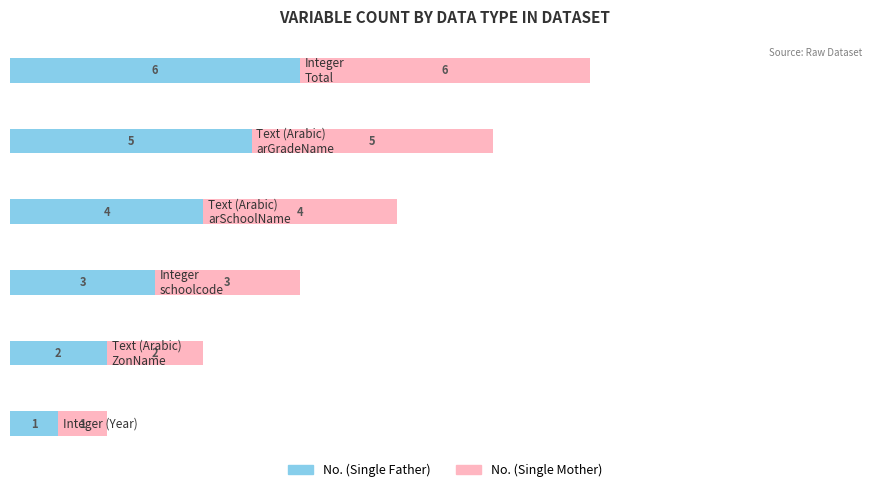

What is the sum of all No. (Single Father) values?

21